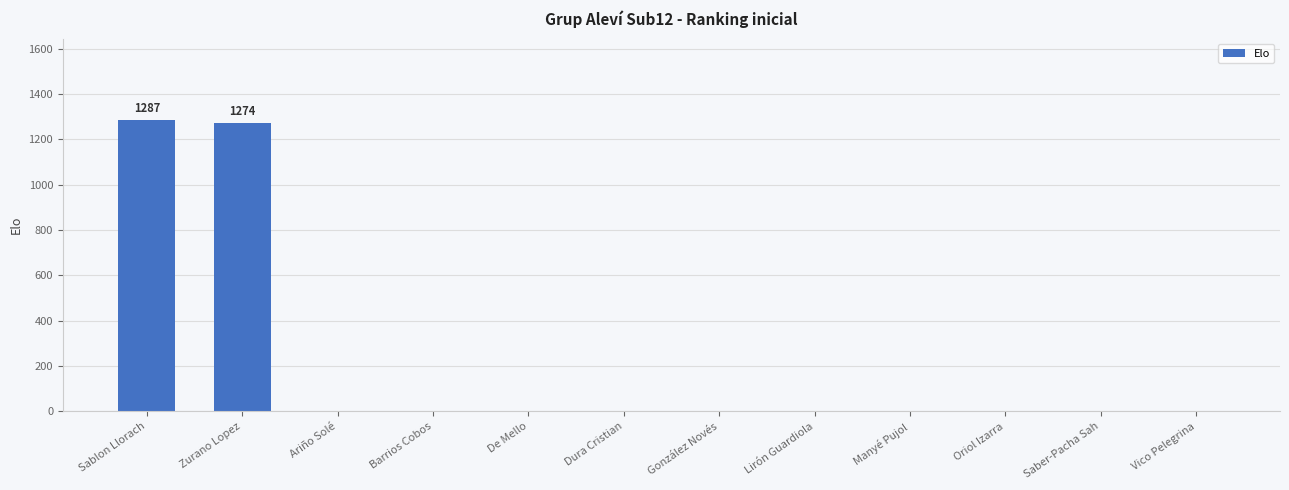

Reading right to left, transcribe all the data shown in this chart.

Vico Pelegrina=0	Saber-Pacha Sah=0	Oriol Izarra=0	Manyé Pujol=0	Lirón Guardiola=0	González Novés=0	Dura Cristian=0	De Mello=0	Barrios Cobos=0	Ariño Solé=0	Zurano Lopez=1274	Sablon Llorach=1287